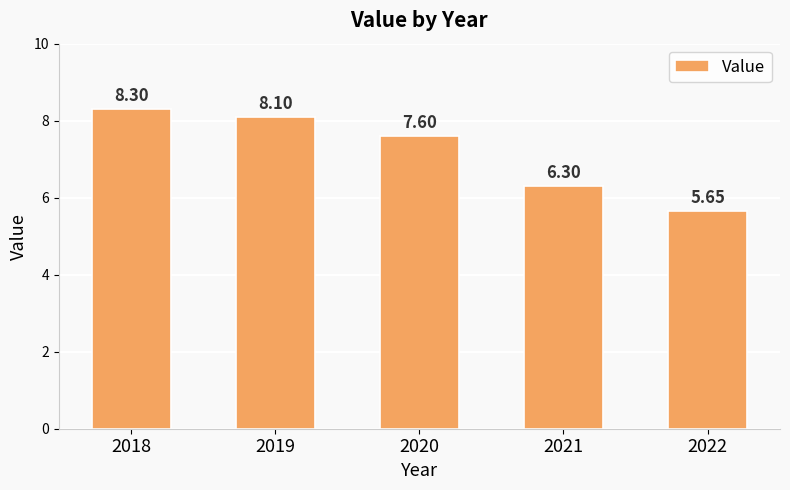

True or false: the data shows 8.1 at 2019.

True